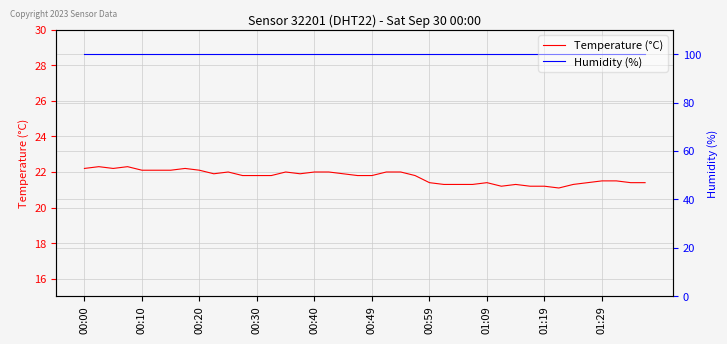

Does the chart display data point markers on the line(s)?

No